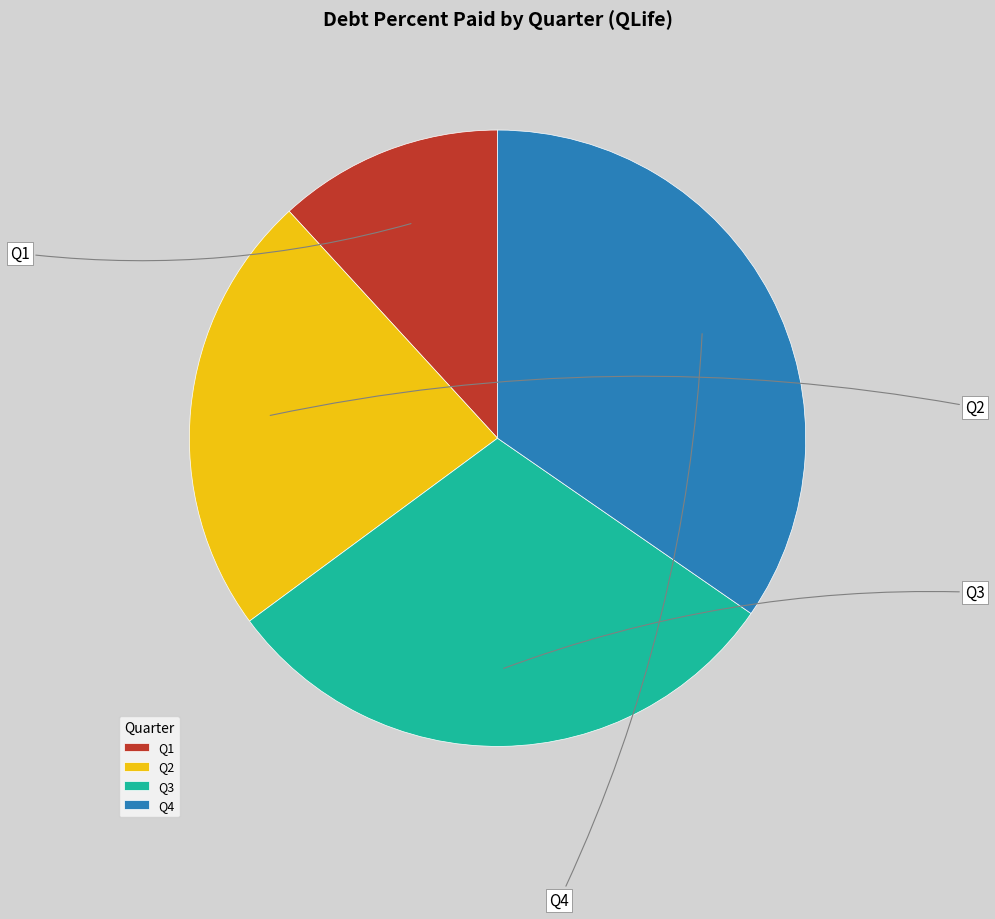

Combined, do Q2 and Q1 account for over 50%?

No